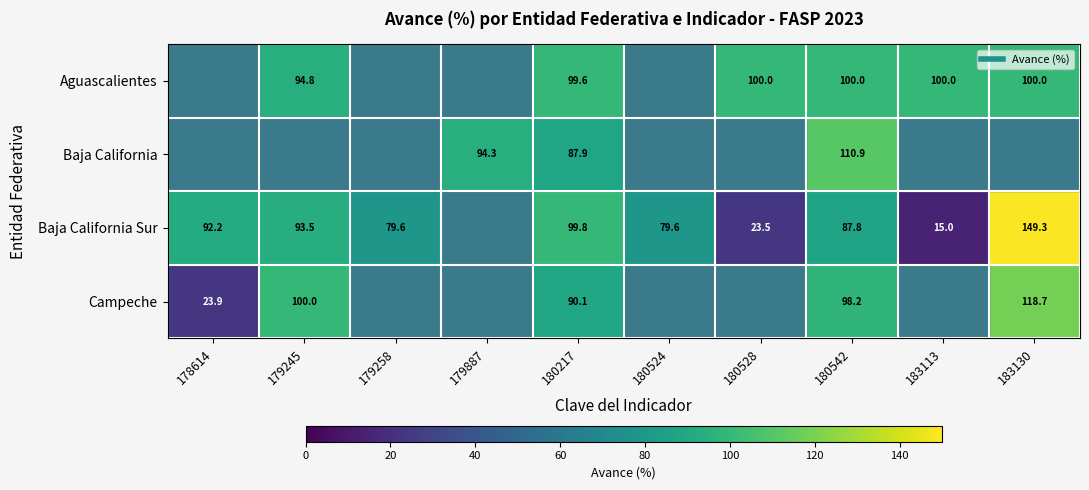

At which label does Baja California Sur reach its peak?

183130